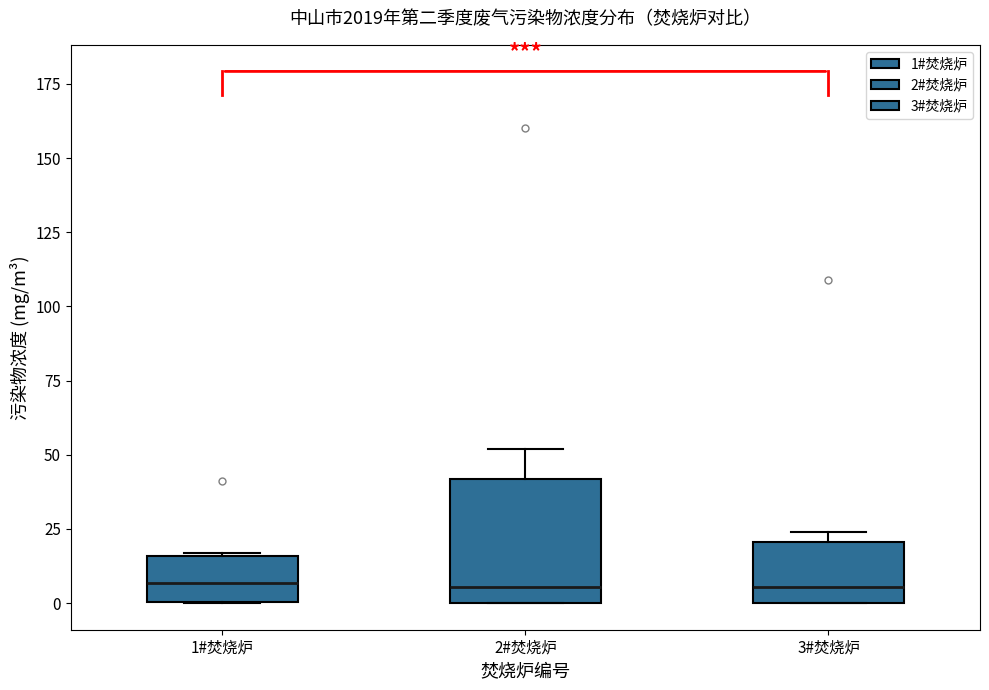

Comparing the boxes themselves (not the whiskers), which one is the tallest?

2#焚烧炉